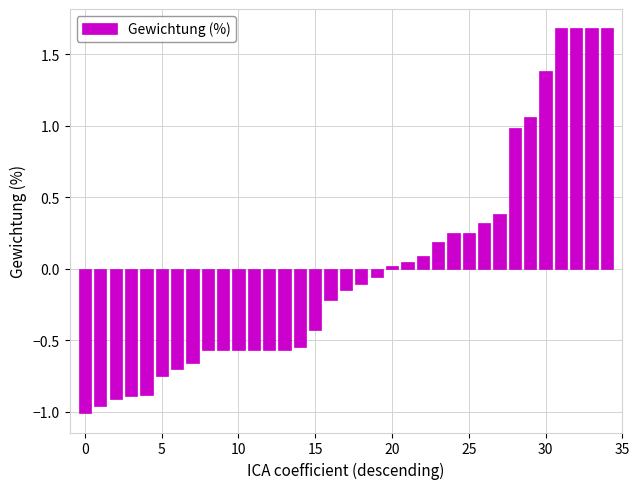

What is the greatest value displayed?

1.7